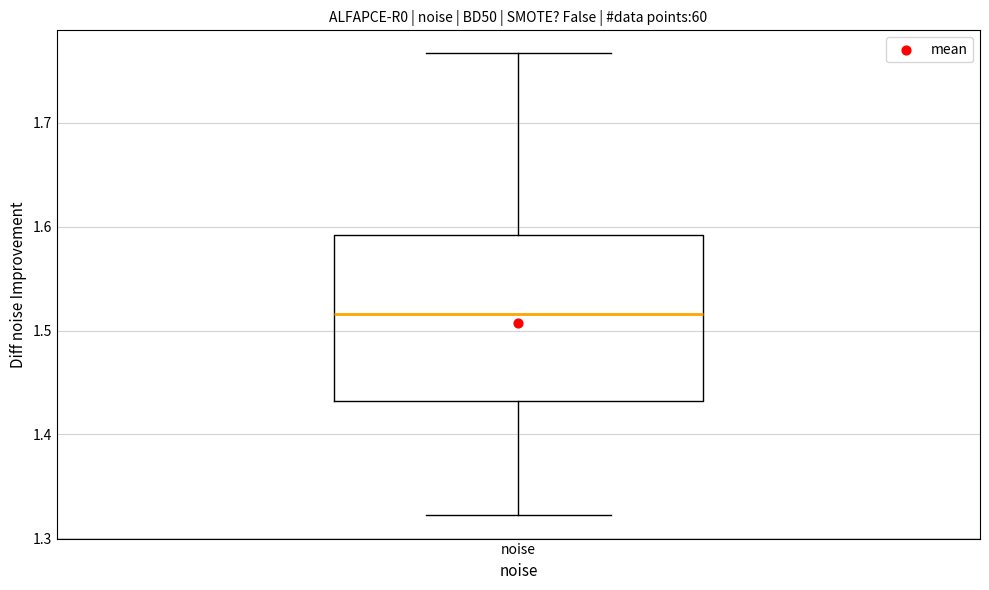

Transcribe this box plot: give where the median line is, the range the box spans, and where the two whiskers end, as read against the y-axis. The values are not printed on the chart, so give them approximately, as read against the axis.

median 1.52, box 1.43 to 1.59, whiskers 1.32 to 1.77